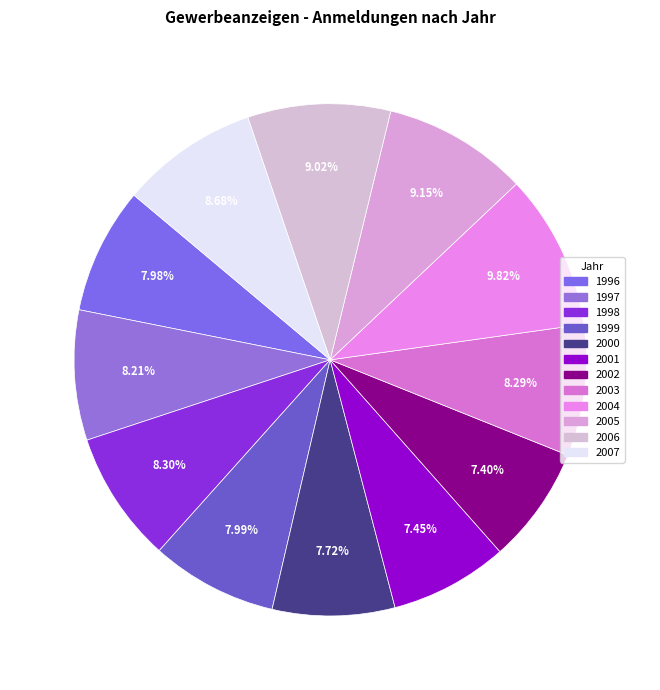

What is the smallest slice in the pie chart?

2002